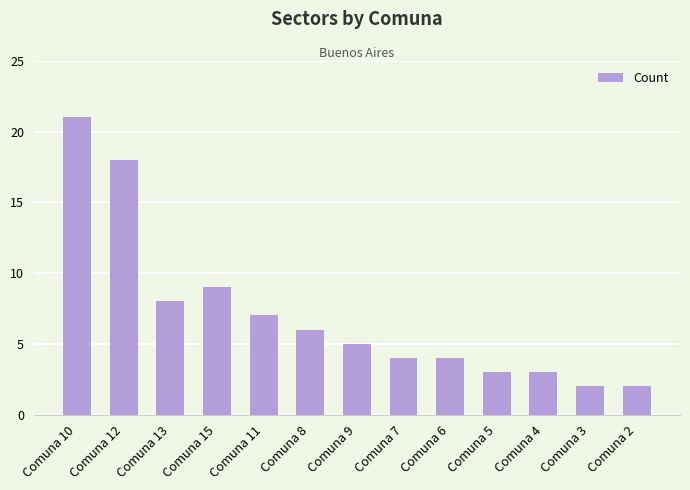

Where is the data nearest to the value 11?

Comuna 15